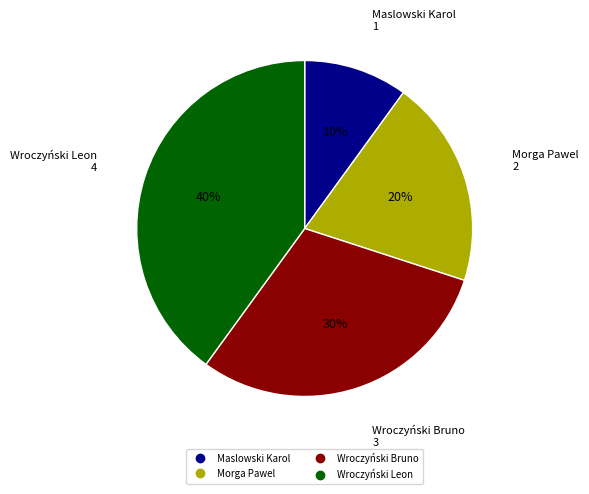

How many slices are in this pie chart?

4